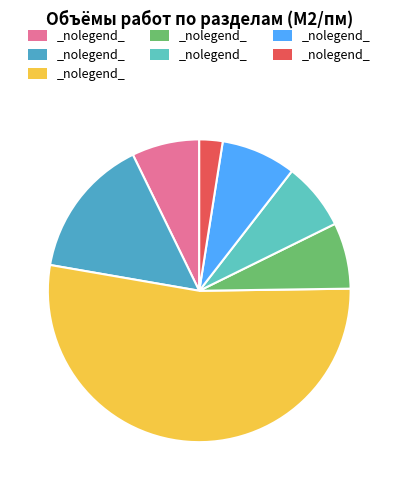

To the nearest percent, what is the difference between the largest and smallest slice percentages?

50%